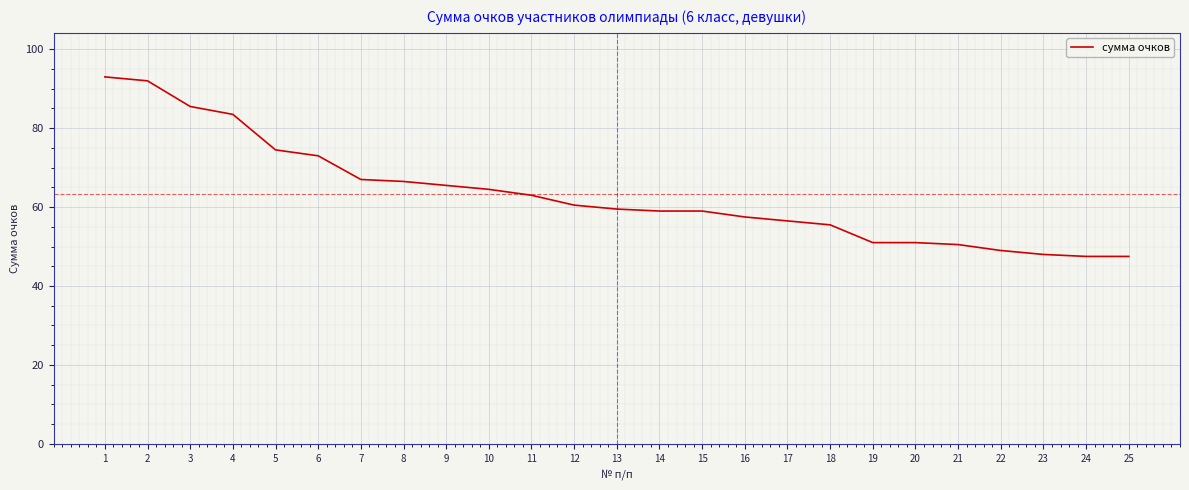

Reading right to left, transcribe all the data shown in this chart.

47.5	47.5	48.0	49.0	50.5	51.0	51.0	55.5	56.5	57.5	59.0	59.0	59.5	60.5	63.0	64.5	65.5	66.5	67.0	73.0	74.5	83.5	85.5	92.0	93.0